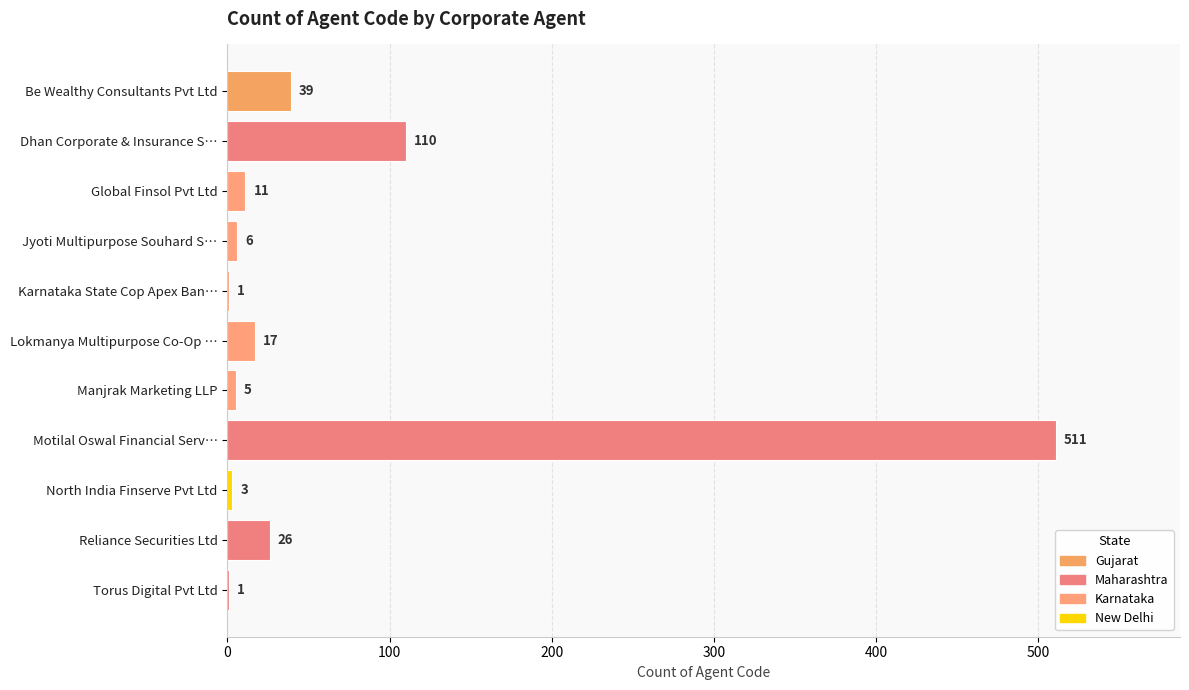

What is the sum of the values at North India Finserve Pvt Ltd and Global Finsol Pvt Ltd?

14